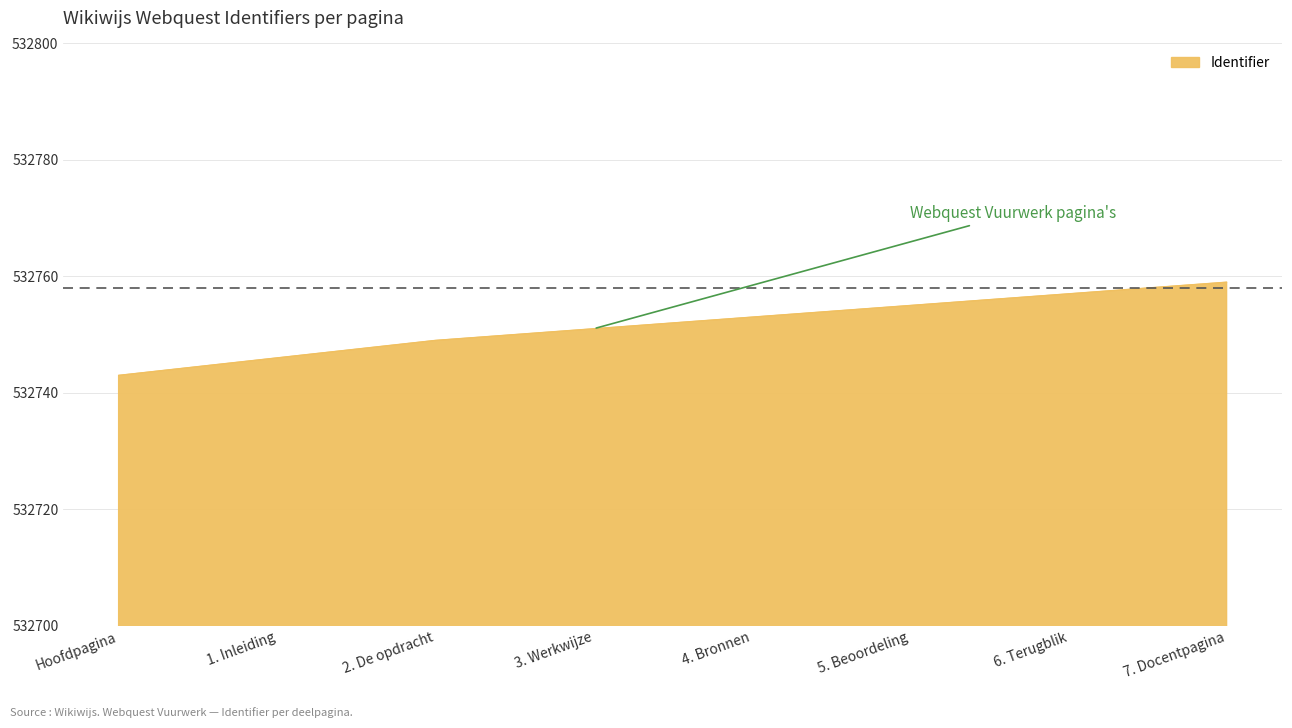

What position from the left is 5. Beoordeling?

6